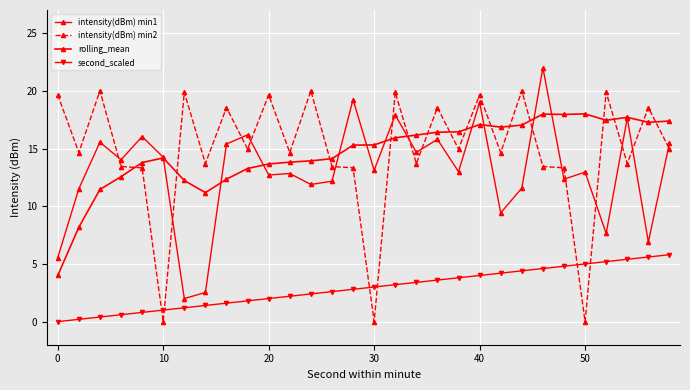

Reading left to right, what are all the values shown in this chart?

intensity(dBm) min1: 5.5	11.5	15.5	14.0	16.0	14.2	2.0	2.5	15.4	16.2	12.7	12.8	11.9	12.2	19.2	13.1	17.9	14.7	15.8	13.0	19.0	9.4	11.6	22.0	12.3	13.0	7.6	17.6	6.9	15.5
intensity(dBm) min2: 19.6	14.6	20.0	13.4	13.3	0.0	19.9	13.7	18.5	15.0	19.6	14.6	20.0	13.4	13.3	0.0	19.9	13.7	18.5	15.0	19.6	14.6	20.0	13.4	13.3	0.0	19.9	13.7	18.5	15.0
rolling_mean: 4.0	8.2	11.5	12.6	13.8	14.2	12.2	11.2	12.3	13.3	13.7	13.8	13.9	14.1	15.3	15.3	15.9	16.2	16.4	16.4	17.1	16.9	17.0	18.0	18.0	18.0	17.4	17.7	17.3	17.4
second_scaled: 0.0	0.2	0.4	0.6	0.8	1.0	1.2	1.4	1.6	1.8	2.0	2.2	2.4	2.6	2.8	3.0	3.2	3.4	3.6	3.8	4.0	4.2	4.4	4.6	4.8	5.0	5.2	5.4	5.6	5.8